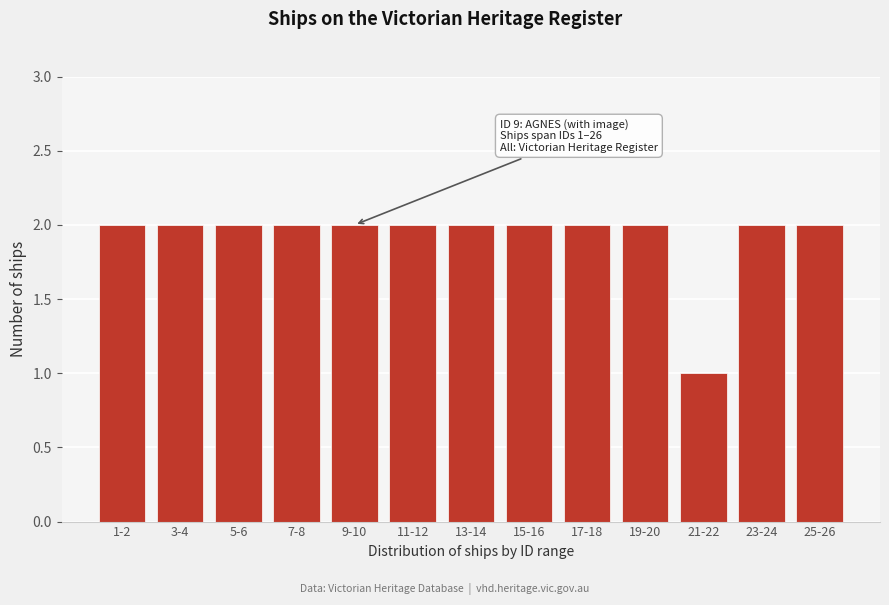

Reading left to right, transcribe all the data shown in this chart.

1-2=2	3-4=2	5-6=2	7-8=2	9-10=2	11-12=2	13-14=2	15-16=2	17-18=2	19-20=2	21-22=1	23-24=2	25-26=2